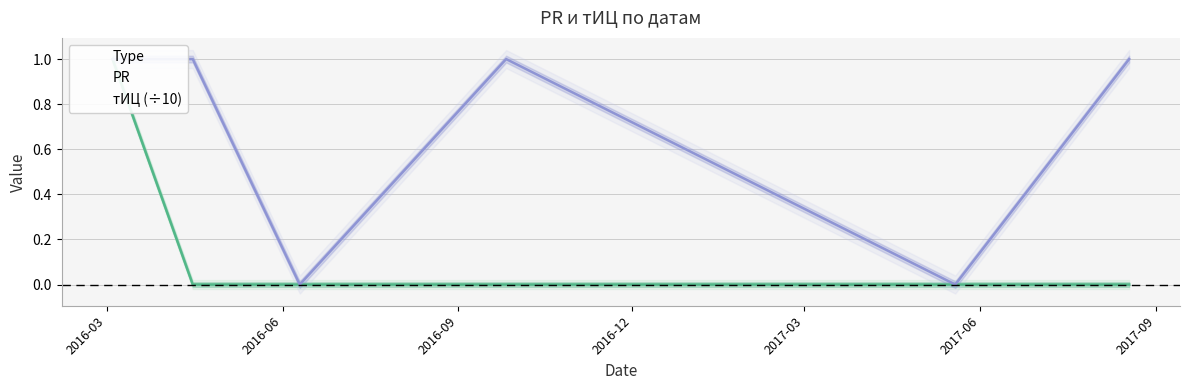

The value of тИЦ at 2017-05-19 is 0. True or false?

False